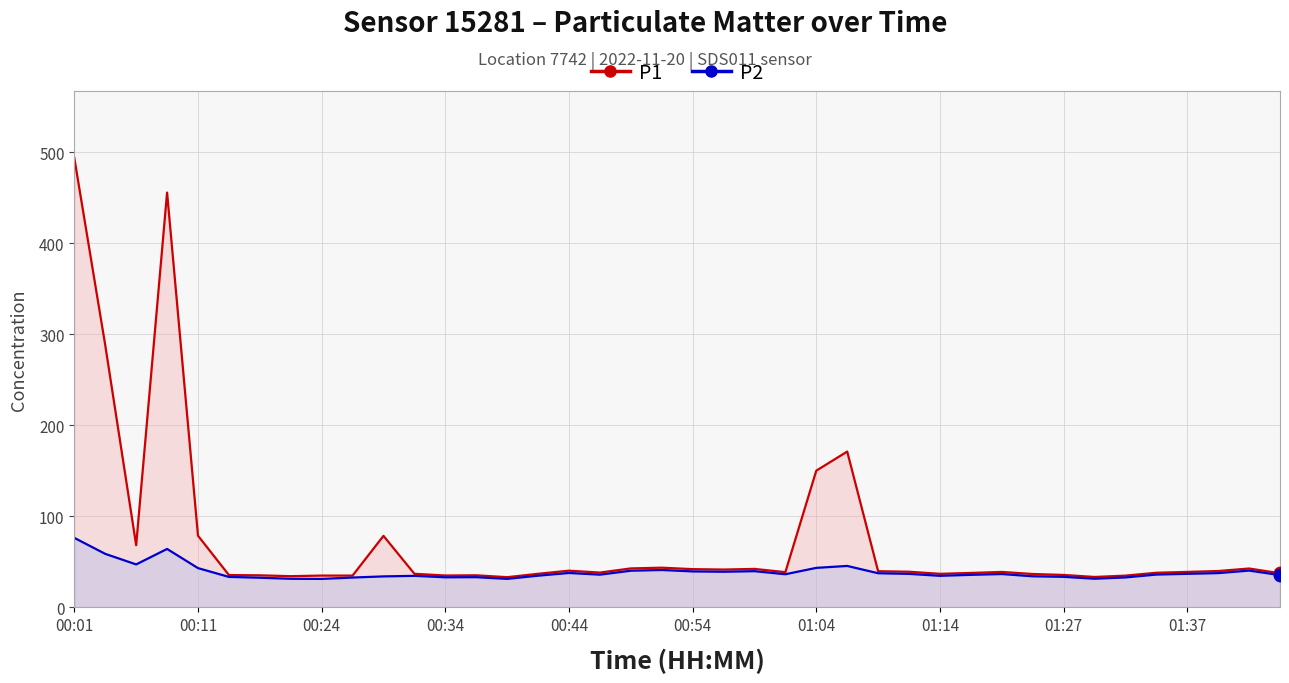

At which label does P1 reach its peak?

00:01